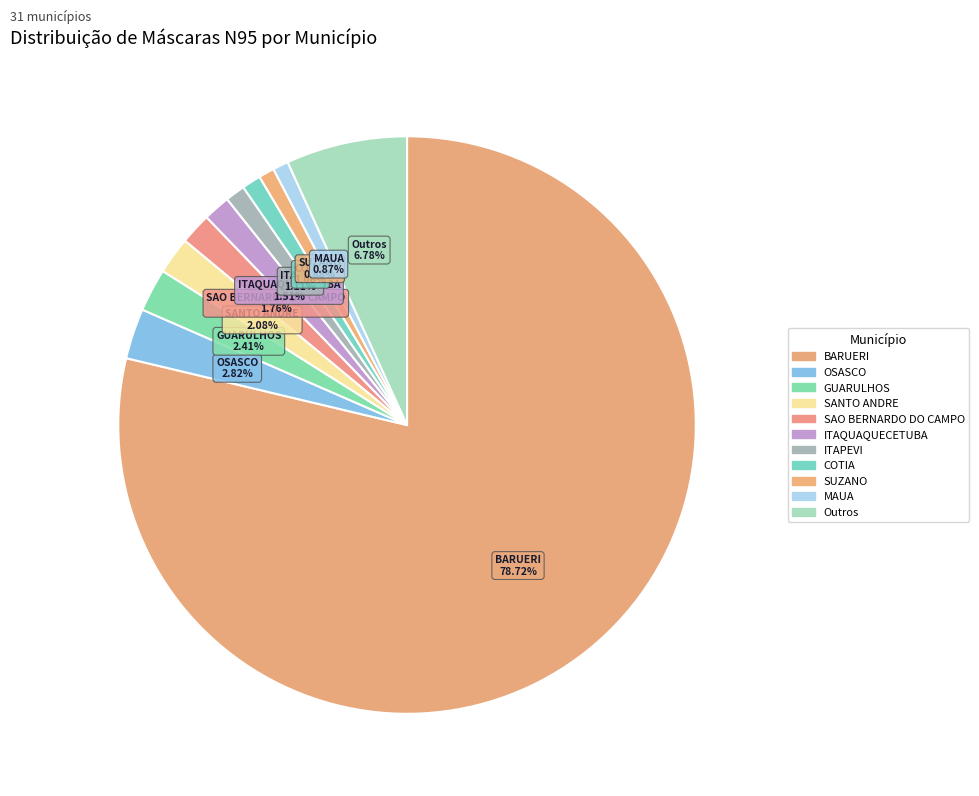

How many segments does this pie chart have?

11